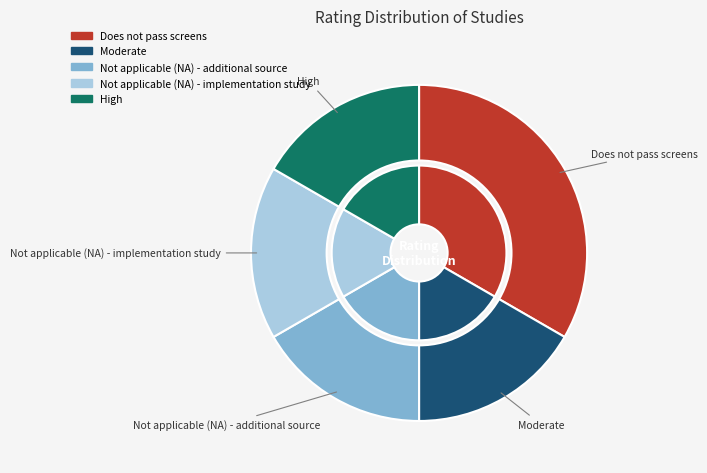

What percentage is NOT represented by Not applicable (NA) - implementation study?

83.3%